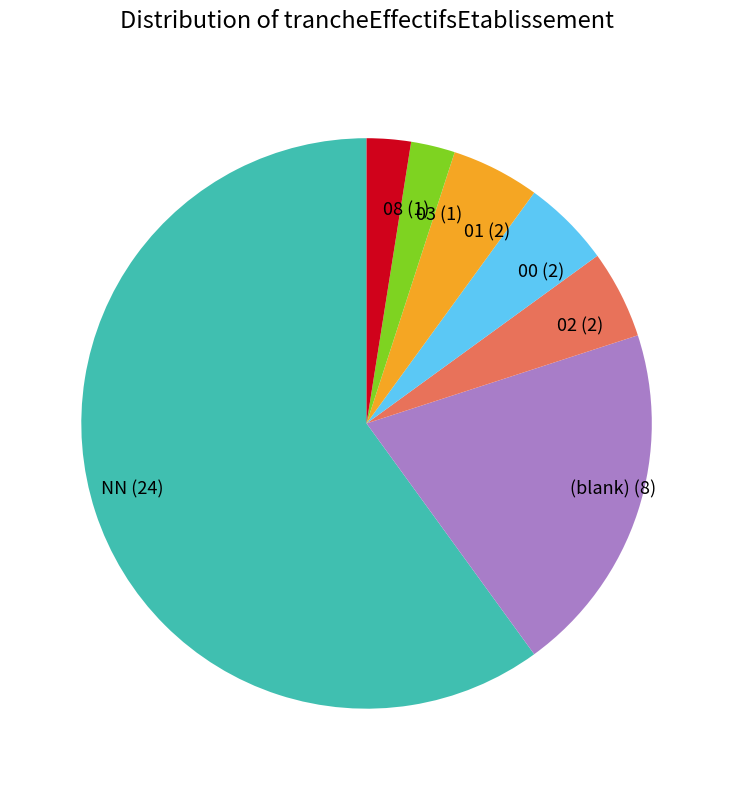

True or false: 02 (2) accounts for 5% of the total.

True